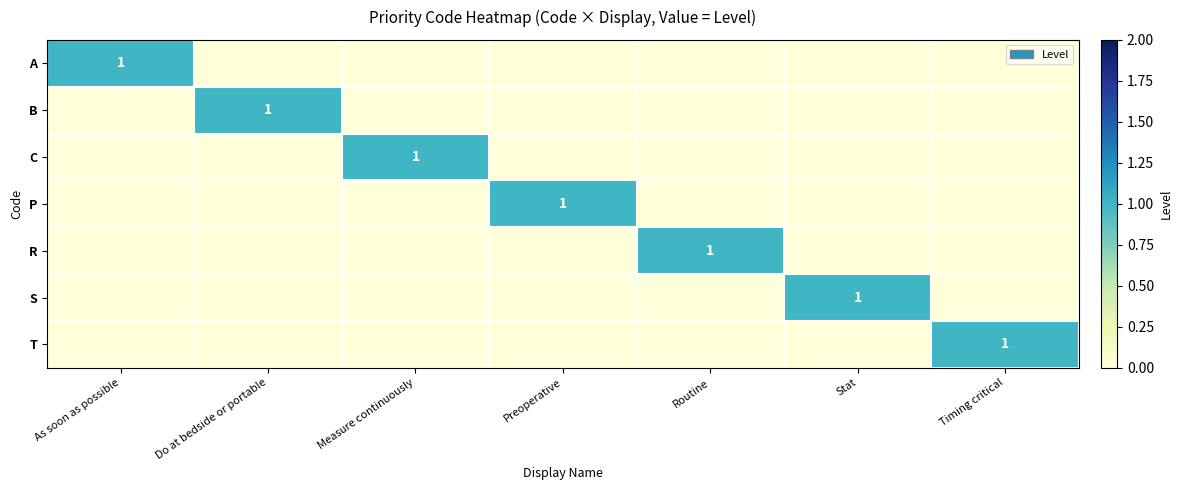

The C series shows 1 at Do at bedside or portable. True or false?

False